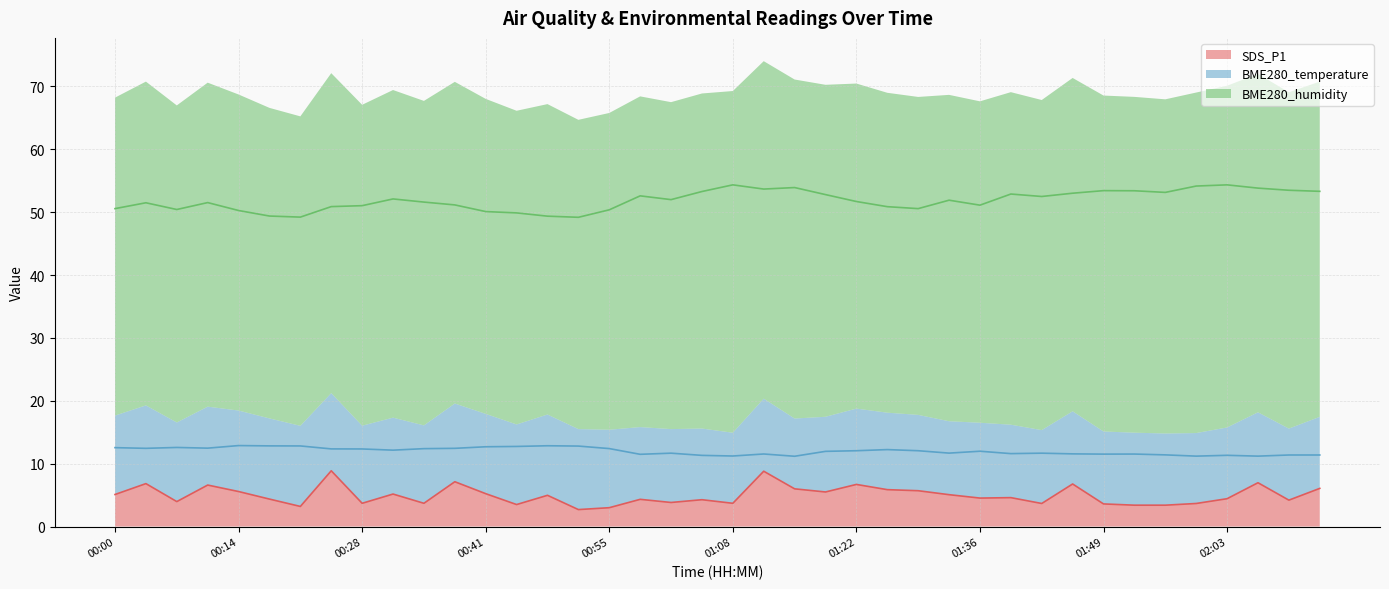

What position from the right is 01:15?

18